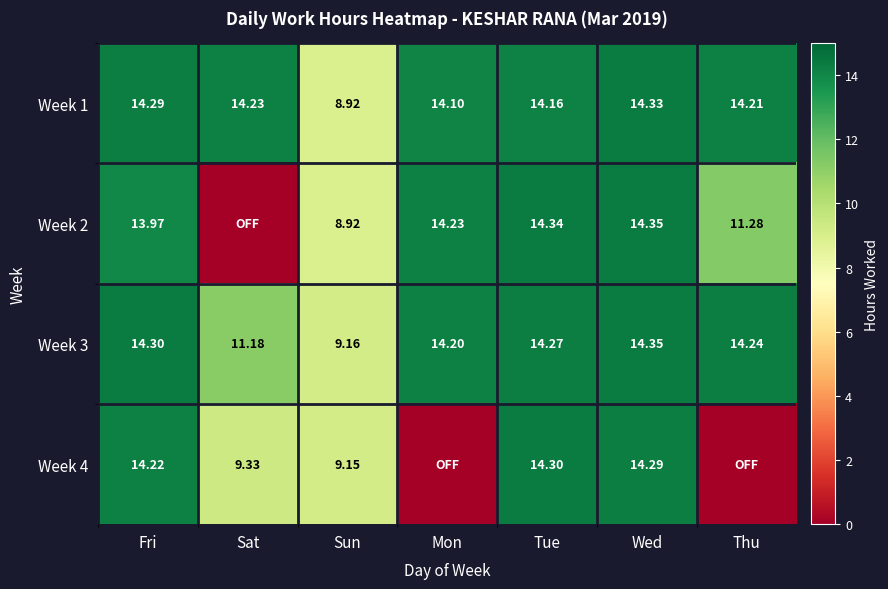

Which category has the highest value in the Week 3 series?

Wed